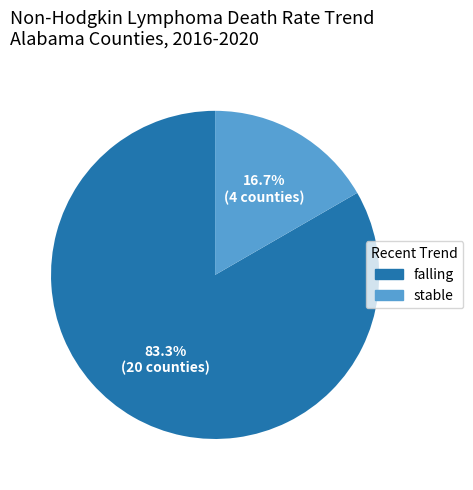

Is there any slice that represents more than half of the pie?

Yes